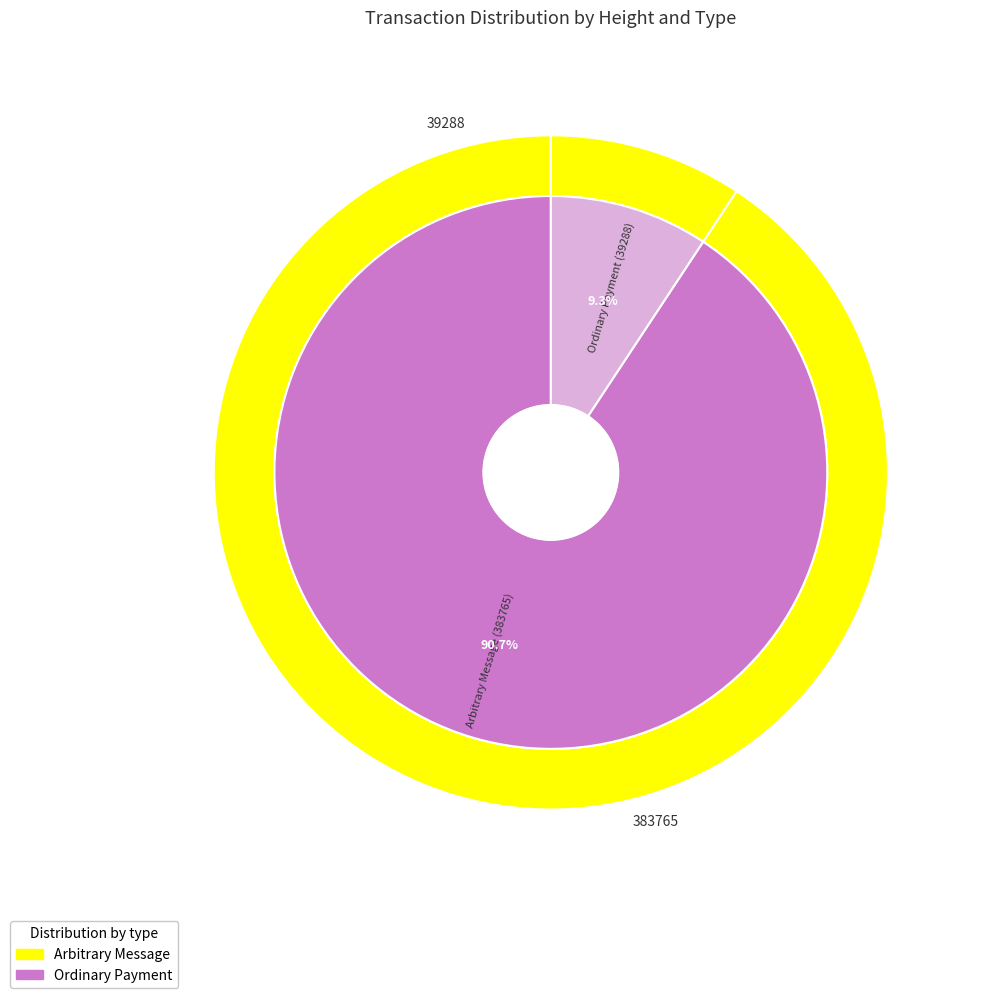

How many slices are in this pie chart?

2